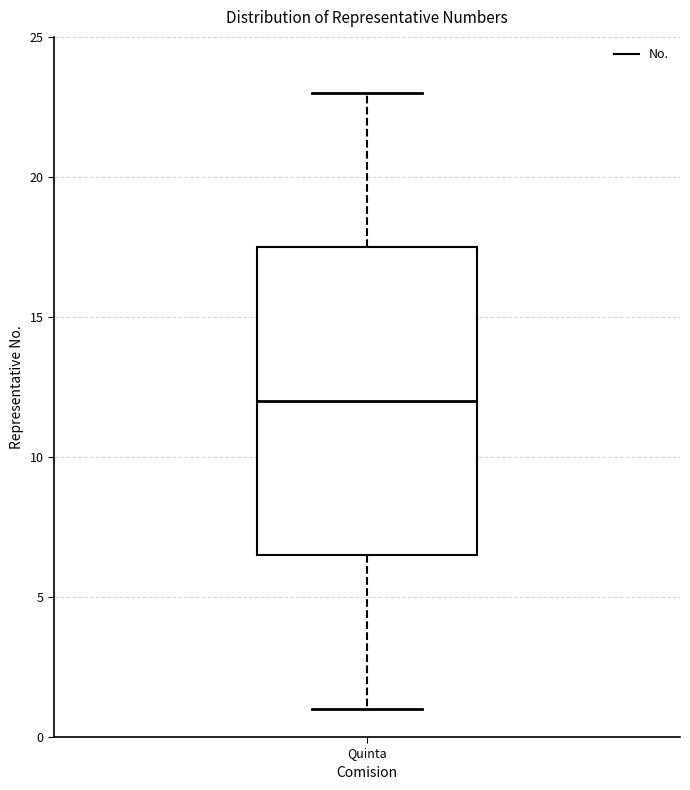

Where is the lower edge of the box for Quinta on the y-axis? The values are not printed on the chart, so give them approximately, as read against the axis.

6.5